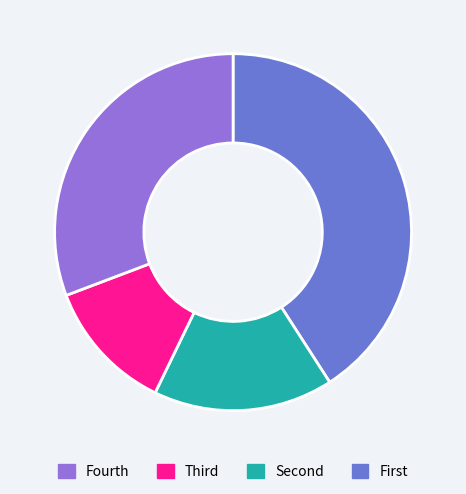

Is there any slice that represents more than half of the pie?

No